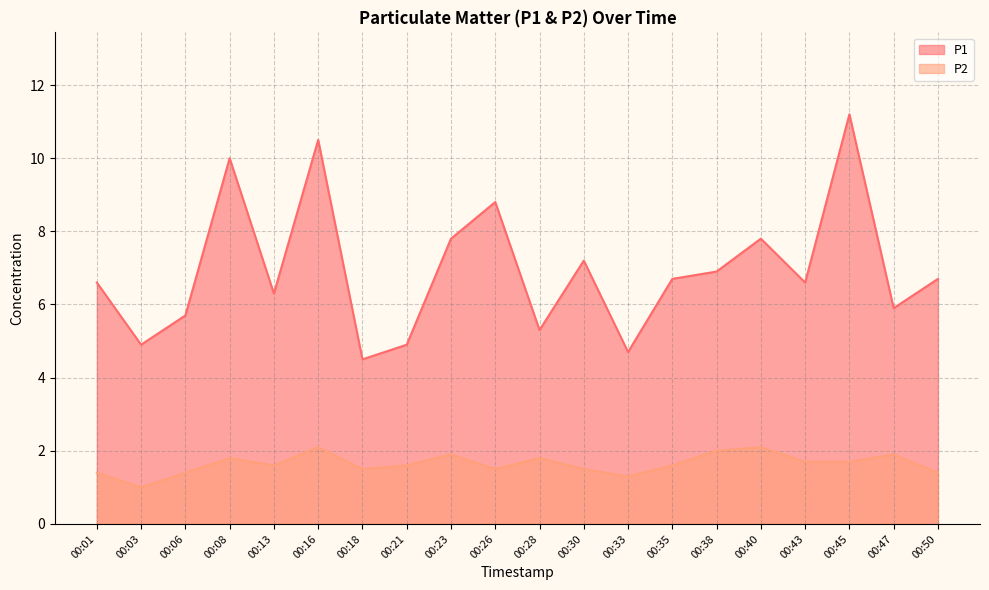

What is the highest value of the P2 series?

2.1